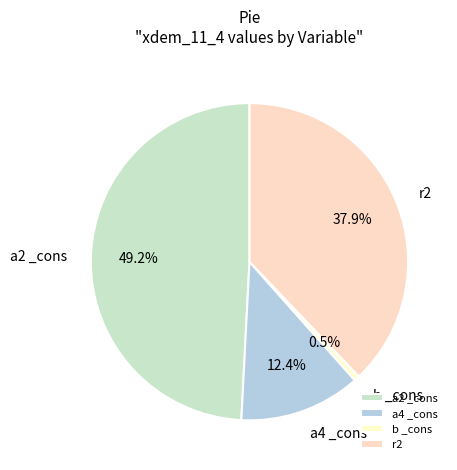

Rank the categories by value from lowest to highest.

b _cons, a4 _cons, r2, a2 _cons